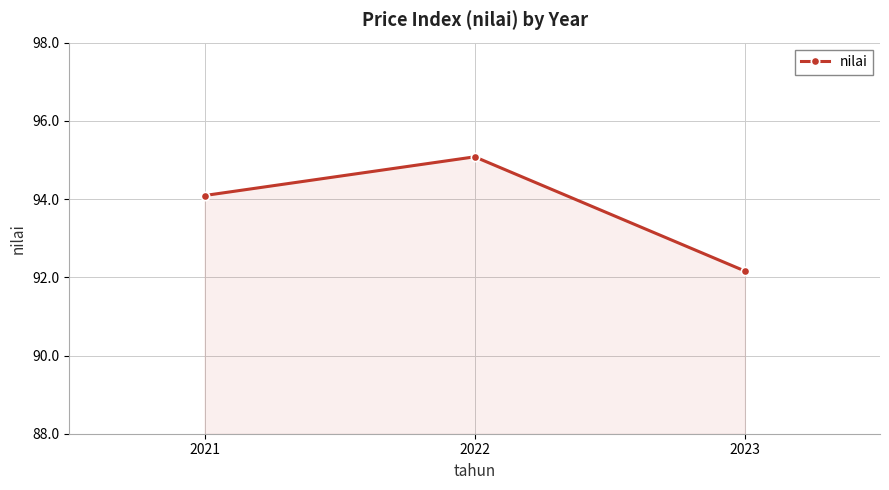

Does the chart have visible grid lines?

Yes